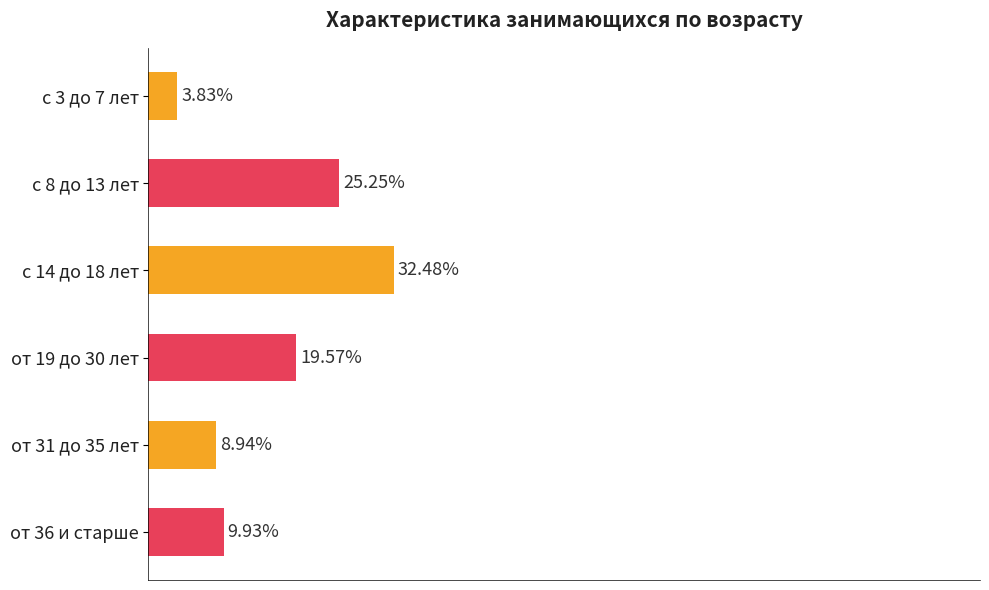

List the labels in order of value, largest first.

с 14 до 18 лет, с 8 до 13 лет, от 19 до 30 лет, от 36 и старше, от 31 до 35 лет, с 3 до 7 лет